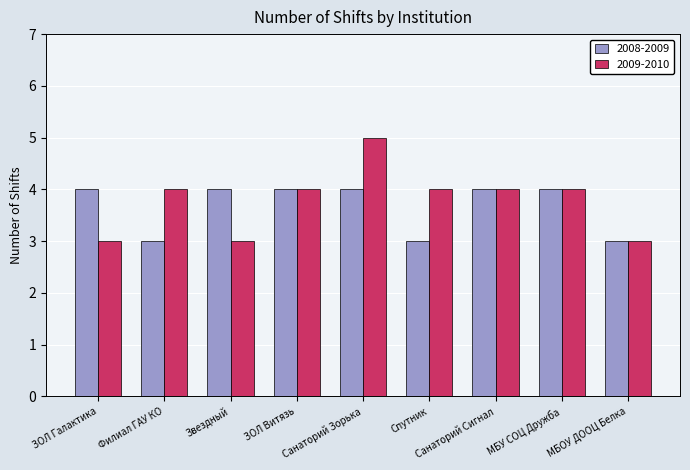

Rank the series by their maximum value, from highest to lowest.

2009-2010, 2008-2009